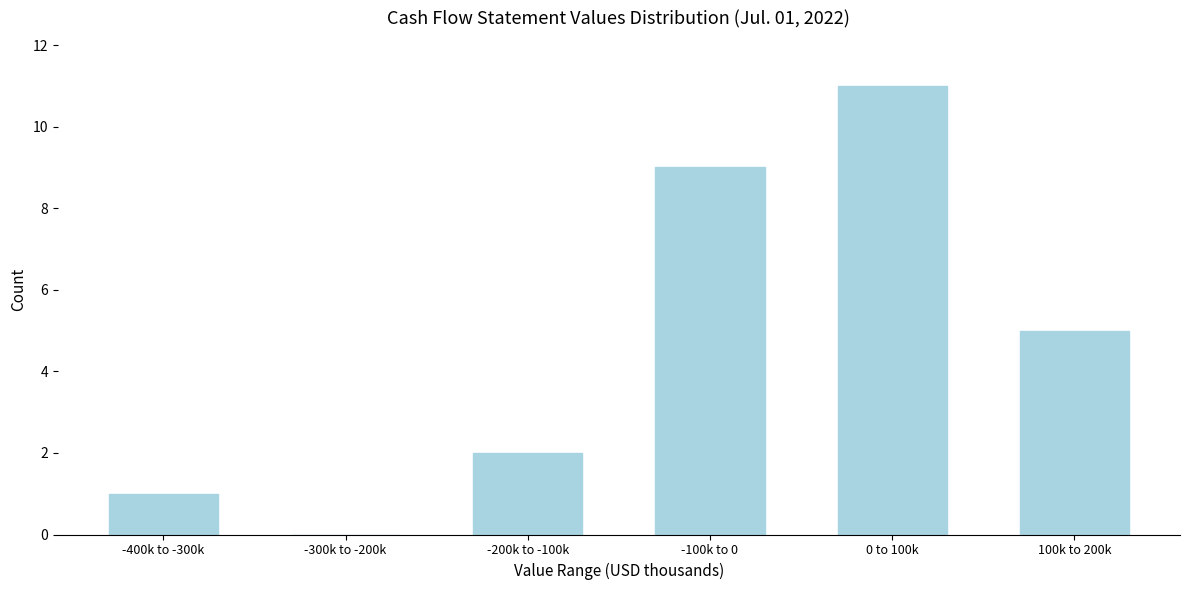

Reading left to right, what are all the values shown in this chart?

-400k to -300k=1	-300k to -200k=0	-200k to -100k=2	-100k to 0=9	0 to 100k=11	100k to 200k=5